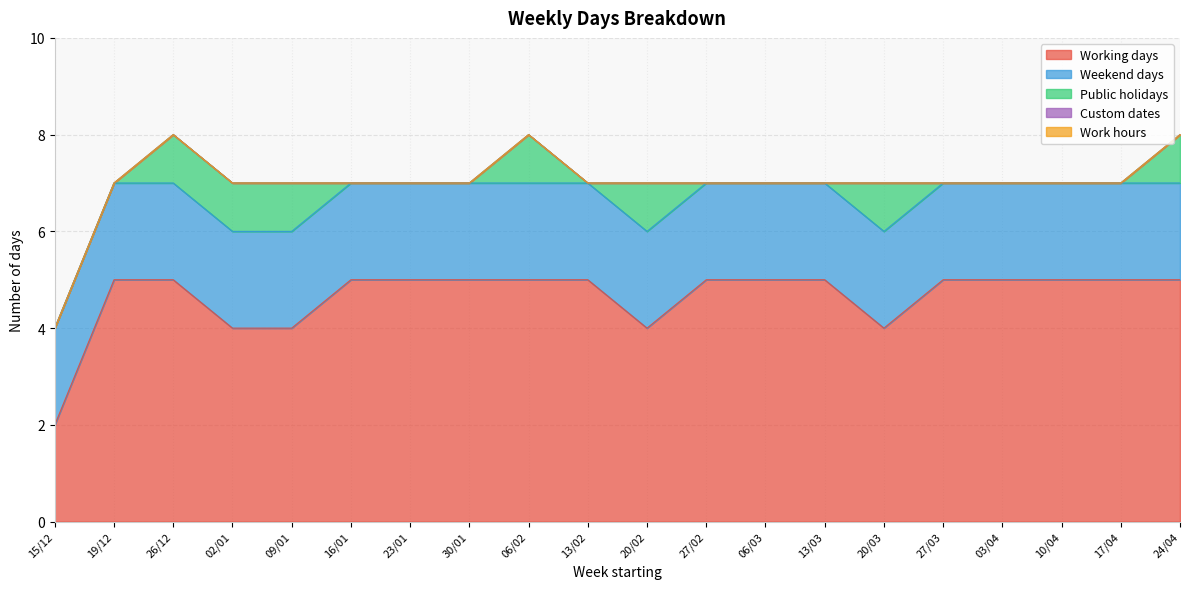

How many data points in Working days are less than 5?

5